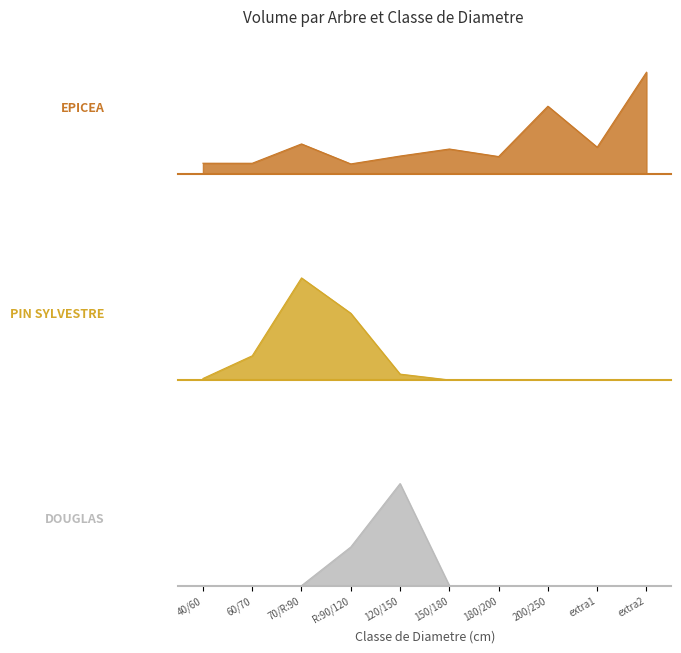

What is the total value across all series at 180/200?

2.2